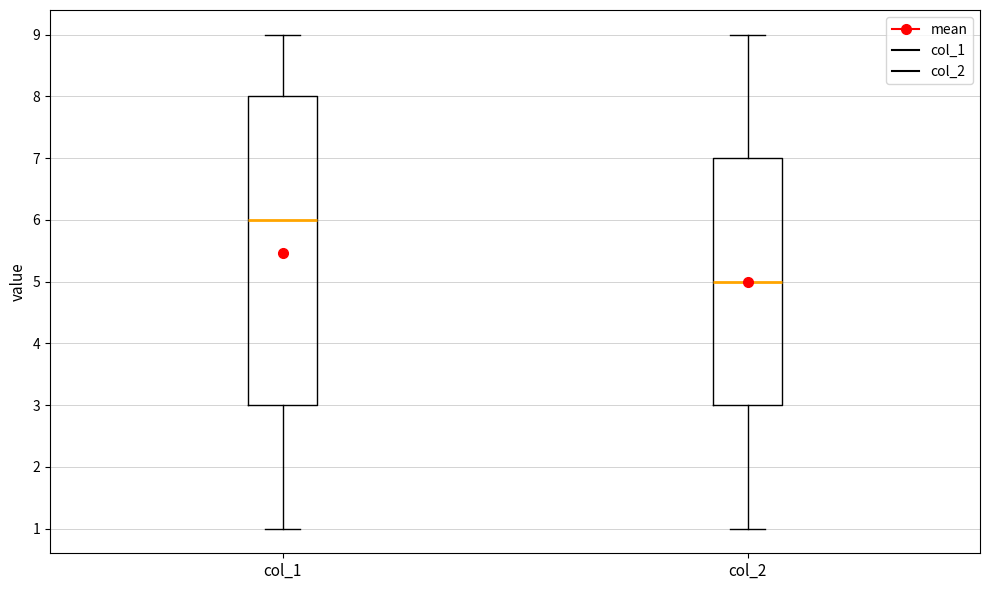

Reading left to right, transcribe this box plot: for each box, give where its median line is, the range the box spans, and where its two whiskers end, as read against the y-axis. The values are not printed on the chart, so give them approximately, as read against the axis.

col_1: median 6, box 3 to 8, whiskers 1 to 9
col_2: median 5, box 3 to 7, whiskers 1 to 9